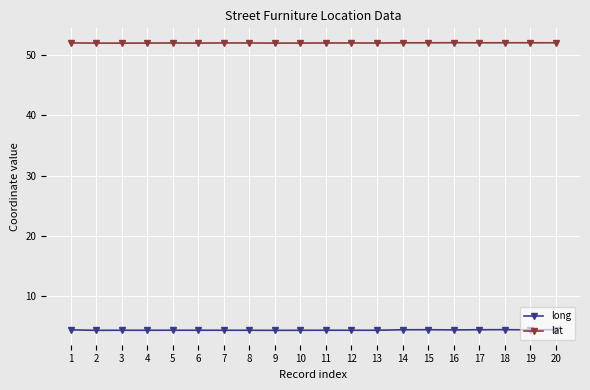

What is the difference between the highest and lowest values at 2?

47.8